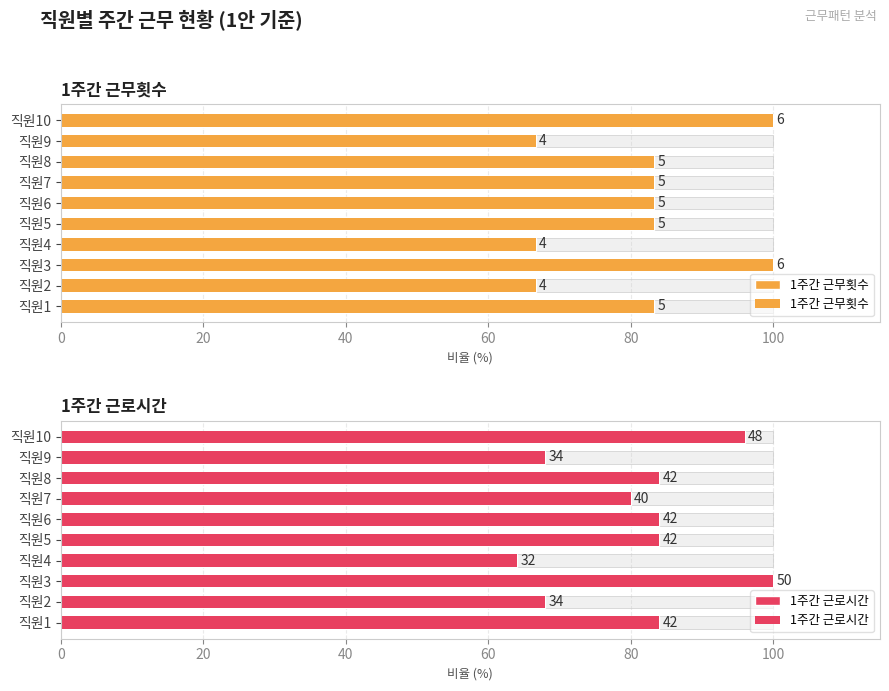

What is the approximate value of 1주간 근무횟수 at 직원8?

83.3